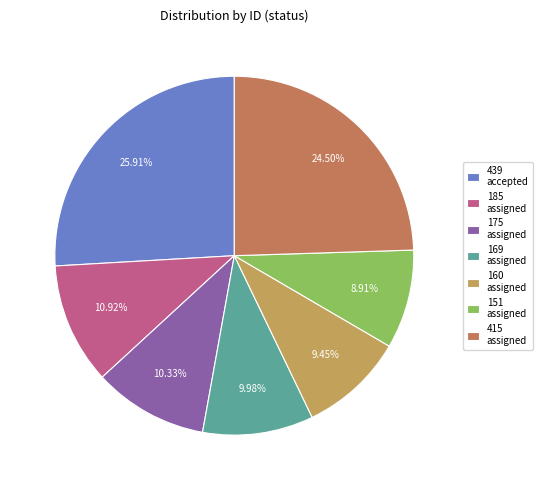

What is the ratio of the value at 439 accepted to the value at 160 assigned?

2.7